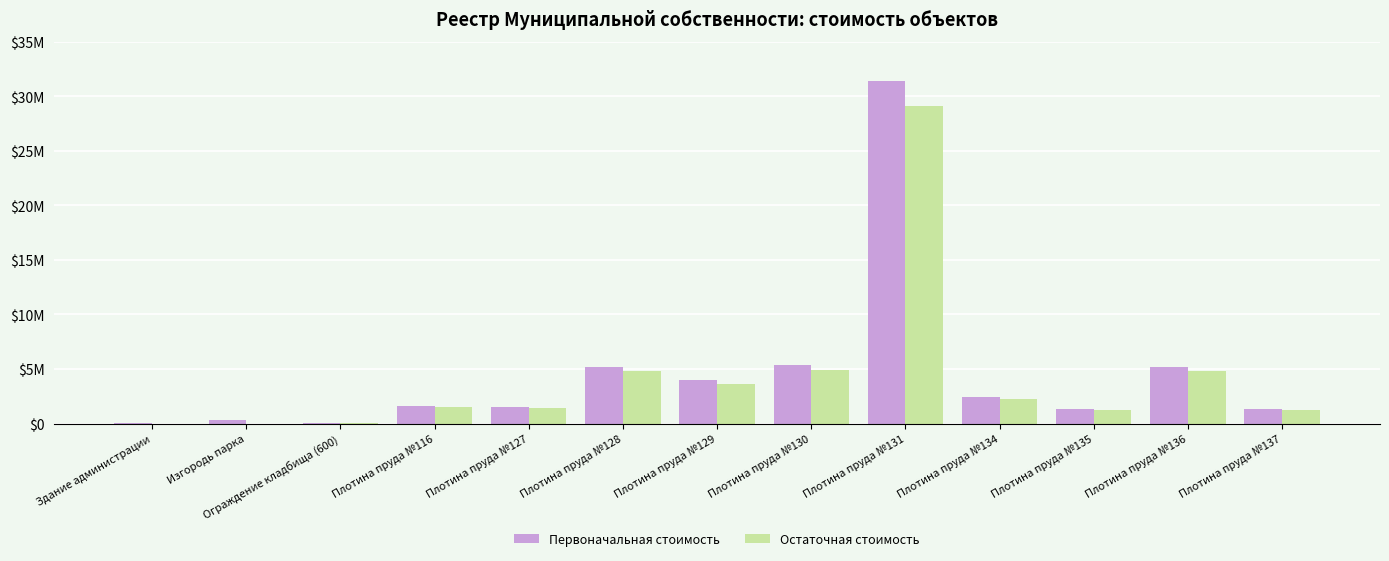

Does the chart contain stacked bars?

No